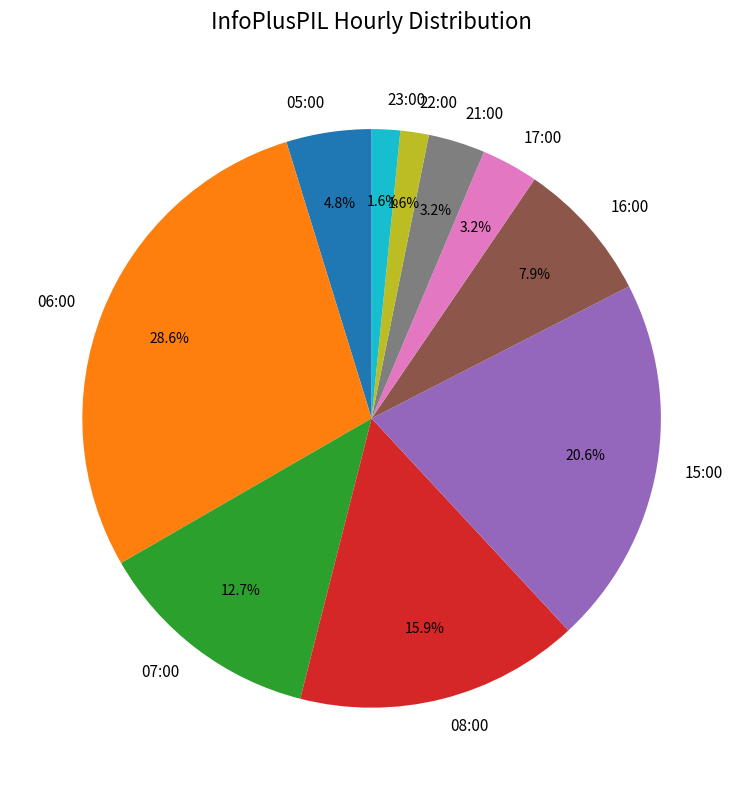

Which has a higher value, 21:00 or 05:00?

05:00